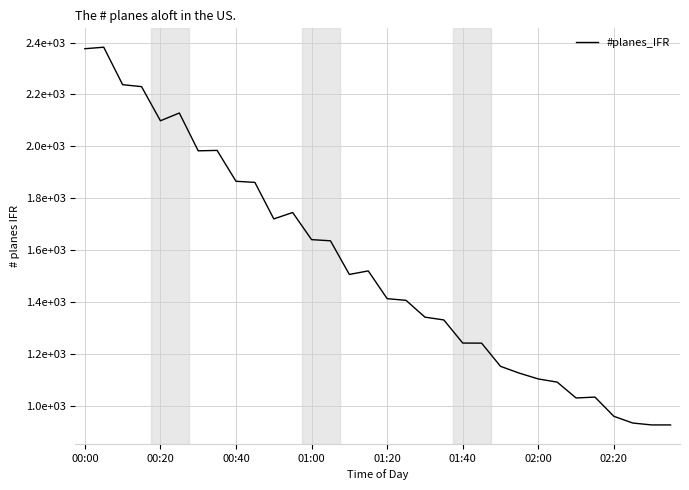

What is the sum of all values?

49158.9